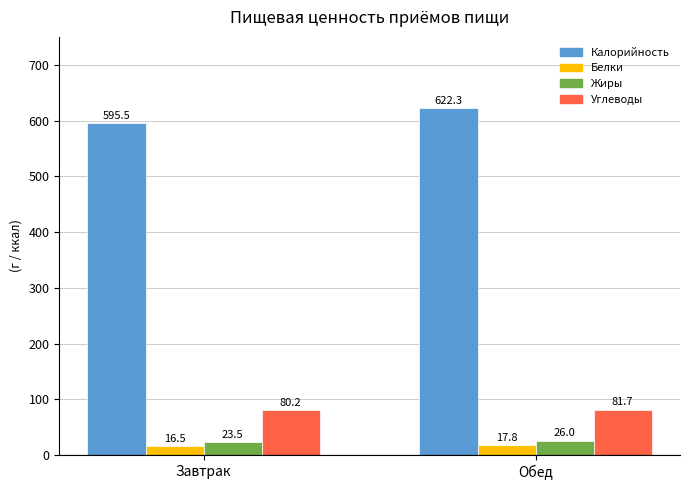

What is the highest value of the Белки series?

17.8